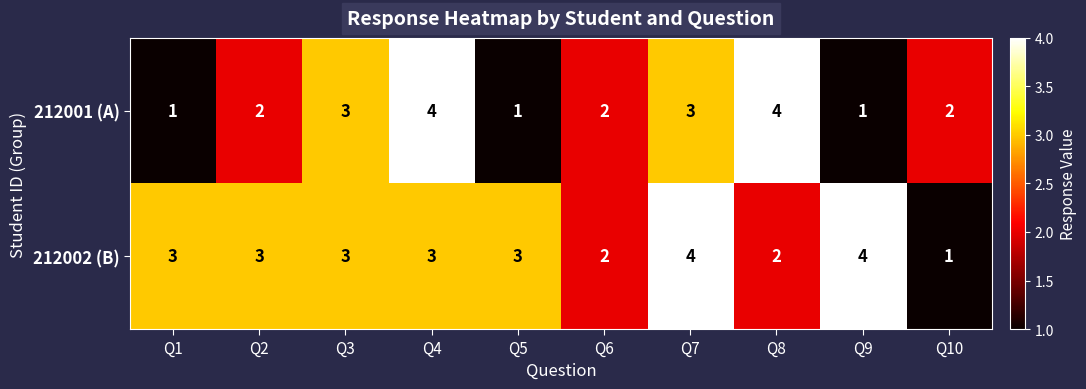

The 212001 (A) series shows 1 at Q5. True or false?

True